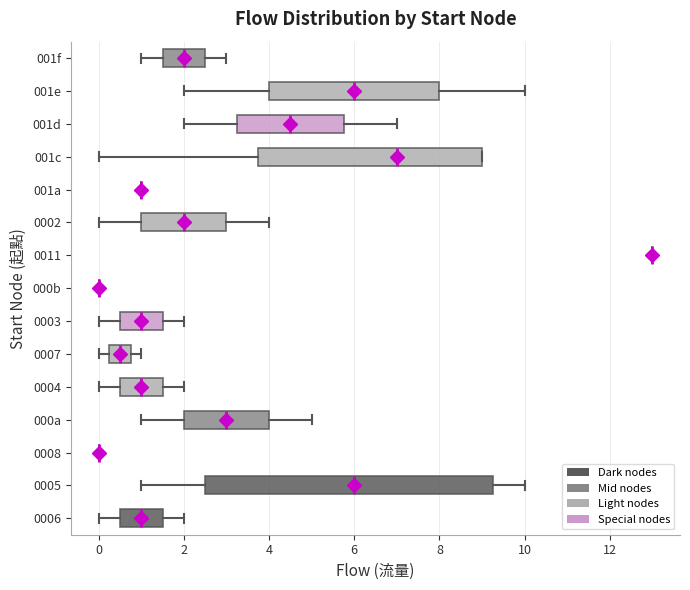

Reading bottom to top, transcribe this box plot: for each box, give where its median line is, the range the box spans, and where its two whiskers end, as read against the x-axis. The values are not printed on the chart, so give them approximately, as read against the axis.

0006: median 1.0, box 0.6 to 1.6, whiskers 0.0 to 2.0
0005: median 6.0, box 2.6 to 9.2, whiskers 1.0 to 10.0
0008: box collapsed to a line at 0.0, whiskers 0.0 to 0.0
000a: median 3.0, box 2.0 to 4.0, whiskers 1.0 to 5.0
0004: median 1.0, box 0.6 to 1.6, whiskers 0.0 to 2.0
0007: median 0.6, box 0.2 to 0.8, whiskers 0.0 to 1.0
0003: median 1.0, box 0.6 to 1.6, whiskers 0.0 to 2.0
000b: box collapsed to a line at 0.0, whiskers 0.0 to 0.0
0011: box collapsed to a line at 13.0, whiskers 13.0 to 13.0
0002: median 2.0, box 1.0 to 3.0, whiskers 0.0 to 4.0
001a: box collapsed to a line at 1.0, whiskers 1.0 to 1.0
001c: median 7.0, box 3.8 to 9.0, whiskers 0.0 to 9.0
001d: median 4.6, box 3.2 to 5.8, whiskers 2.0 to 7.0
001e: median 6.0, box 4.0 to 8.0, whiskers 2.0 to 10.0
001f: median 2.0, box 1.6 to 2.6, whiskers 1.0 to 3.0